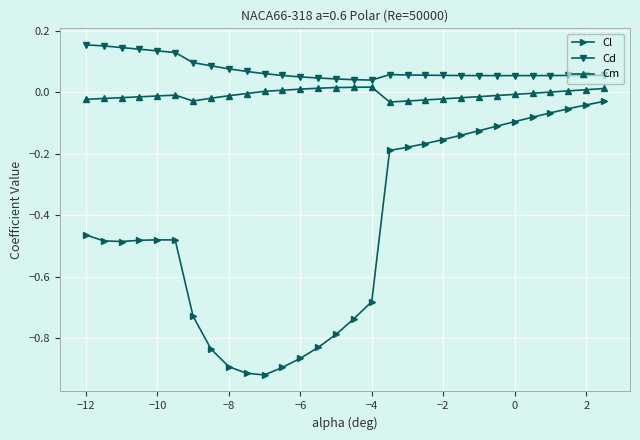

Which series has the largest range (max minus min)?

Cl